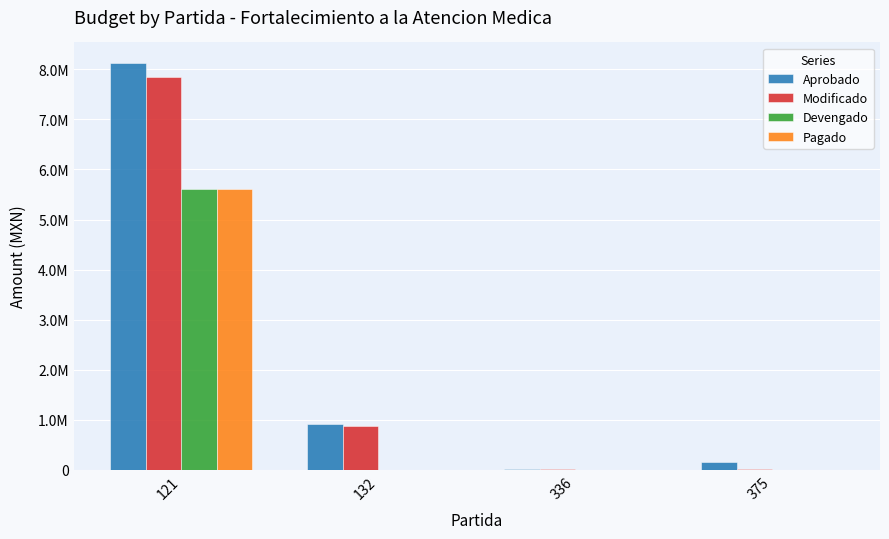

What are all the series names shown in the legend?

Aprobado, Modificado, Devengado, Pagado